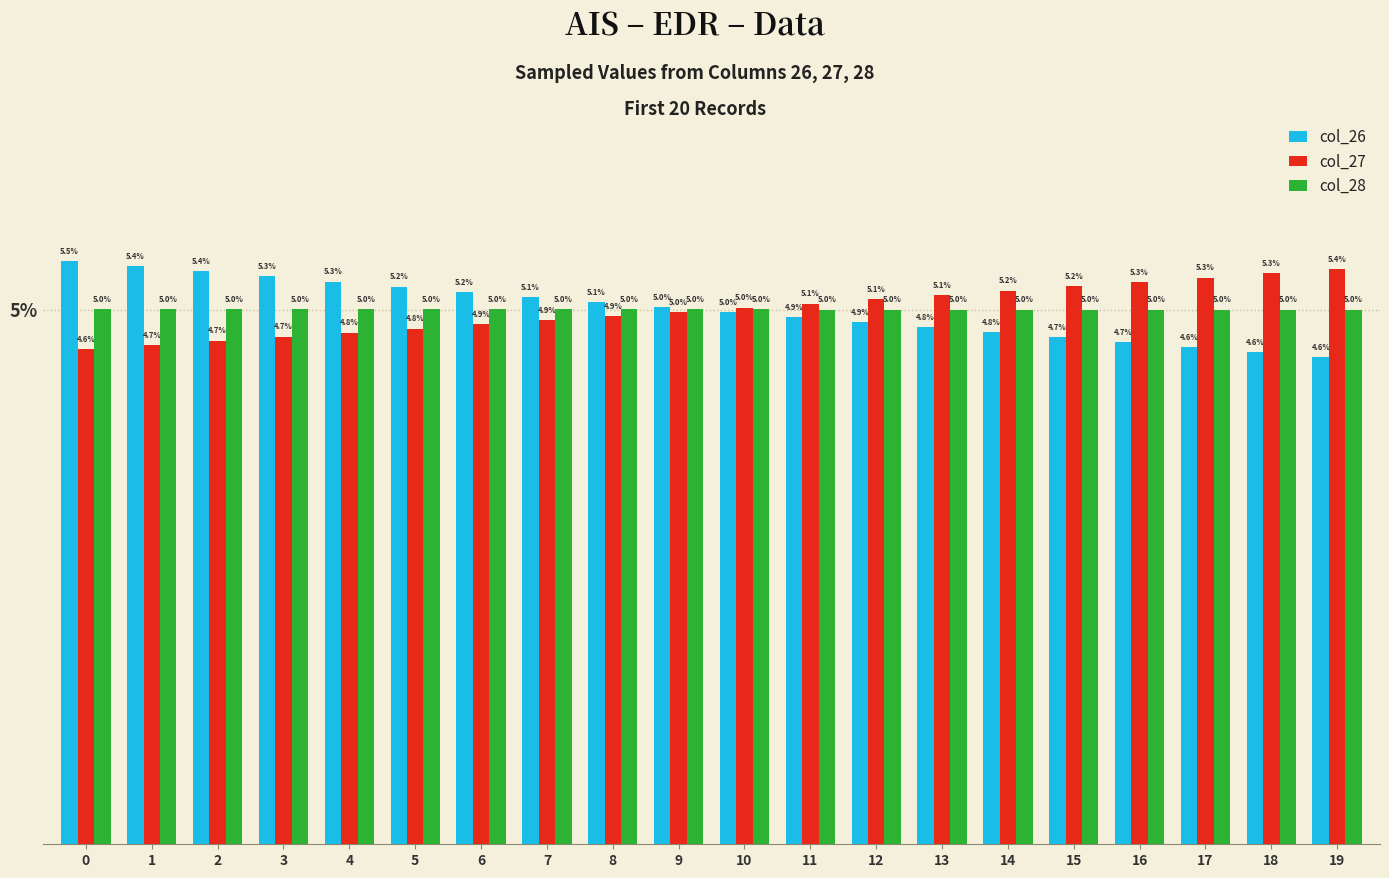

What is the value of the col_28 bar at the 2nd from the left?

5.0